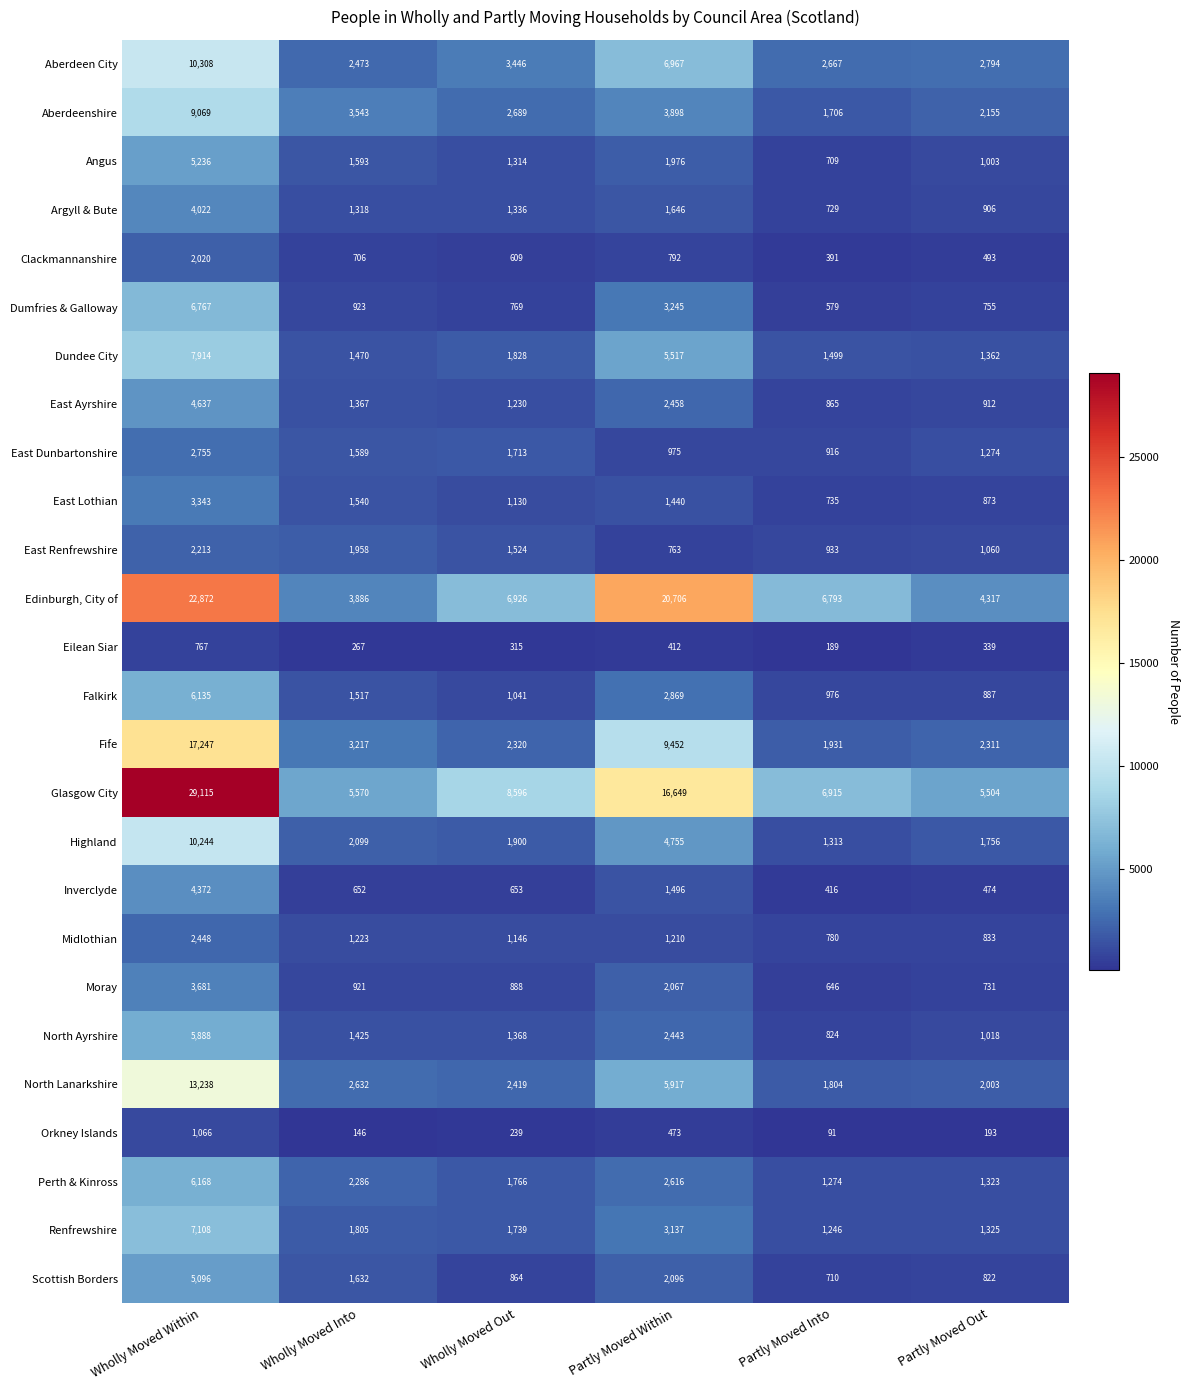

Where is Angus nearest to the value 2972?

Partly Moved Within